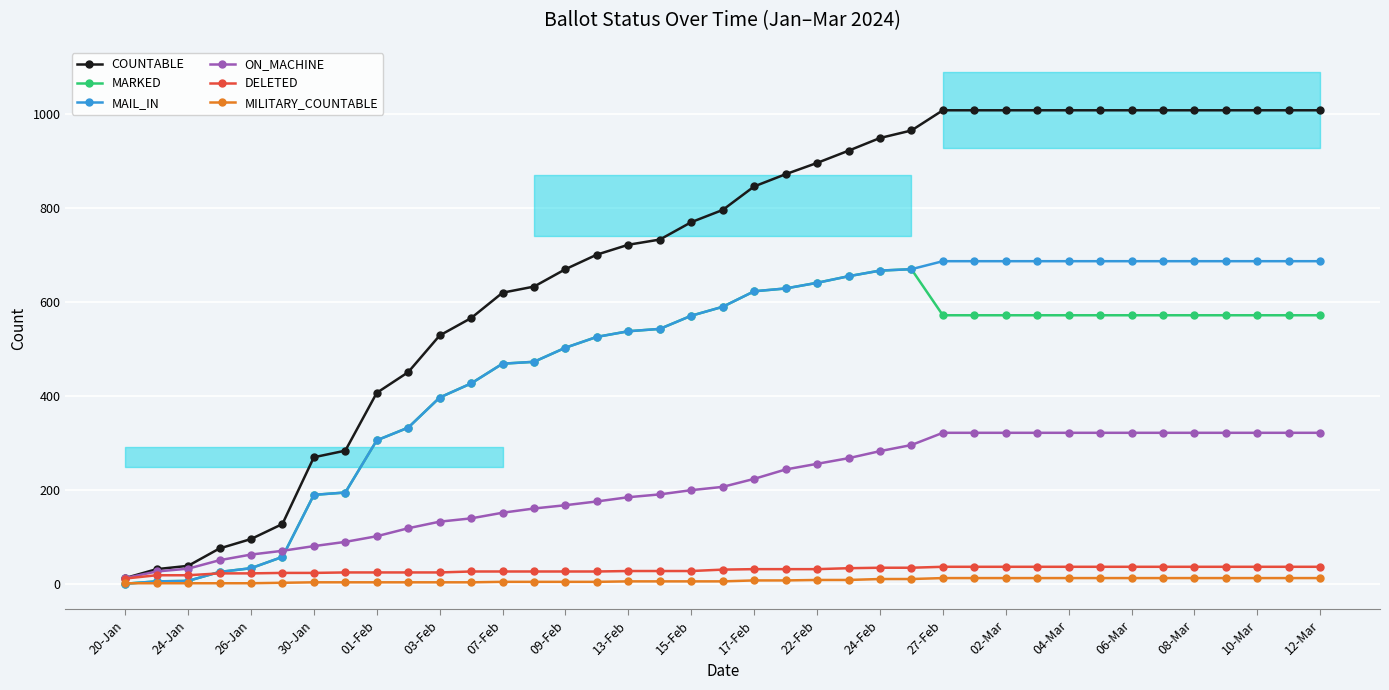

Reading left to right, transcribe all the data shown in this chart.

COUNTABLE: 12	31	38	75	95	127	269	283	406	450	528	565	619	632	669	700	721	732	769	795	845	871	895	921	948	964	1007	1007	1007	1007	1007	1007	1007	1007	1007	1007	1007	1007	1007
MARKED: 0	5	6	25	33	57	189	194	305	332	396	426	468	472	502	525	537	542	570	589	622	628	640	654	666	669	571	571	571	571	571	571	571	571	571	571	571	571	571
MAIL_IN: 0	5	6	25	33	57	189	194	305	332	396	426	468	472	502	525	537	542	570	589	622	628	640	654	666	669	686	686	686	686	686	686	686	686	686	686	686	686	686
ON_MACHINE: 12	26	32	50	62	70	80	89	101	118	132	139	151	160	167	175	184	190	199	206	223	243	255	267	282	295	321	321	321	321	321	321	321	321	321	321	321	321	321
DELETED: 11	18	18	22	22	23	23	24	24	24	24	26	26	26	26	26	27	27	27	30	31	31	31	33	34	34	36	36	36	36	36	36	36	36	36	36	36	36	36
MILITARY_COUNTABLE: 1	1	1	1	1	2	3	3	3	3	3	3	4	4	4	4	5	5	5	5	7	7	8	8	10	10	12	12	12	12	12	12	12	12	12	12	12	12	12